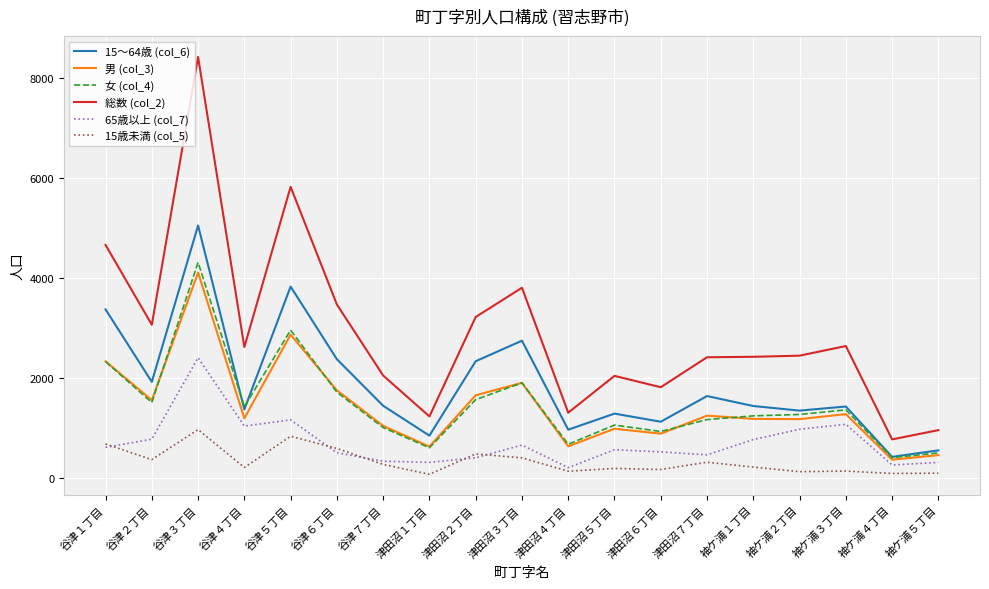

At which category does 15～64歳 (col_6) reach its first local valley?

谷津２丁目